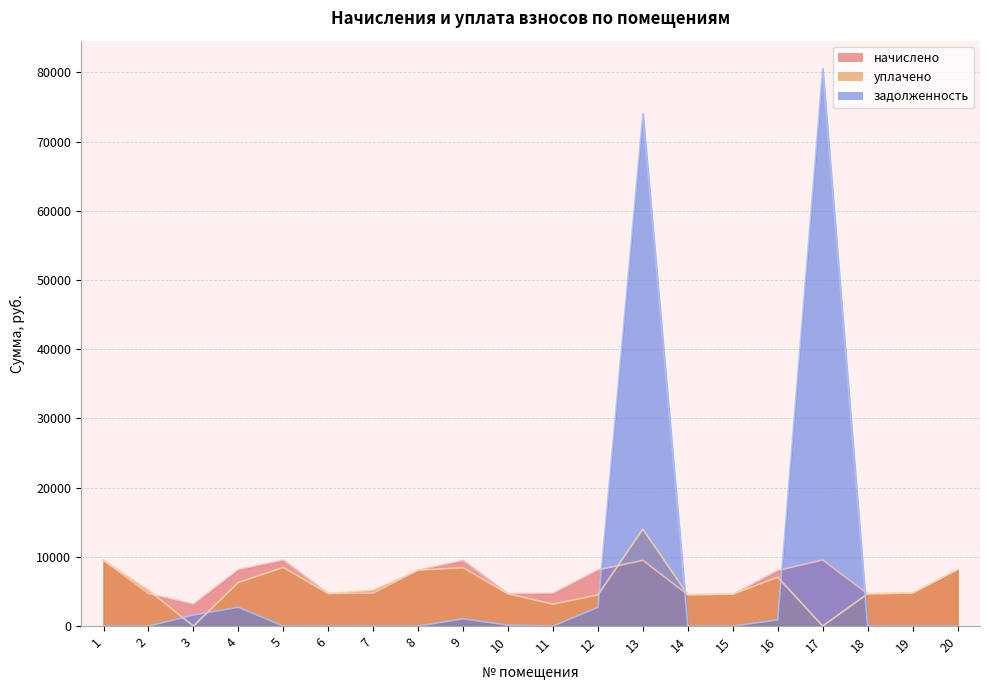

True or false: уплачено and задолженность cross at least once.

True